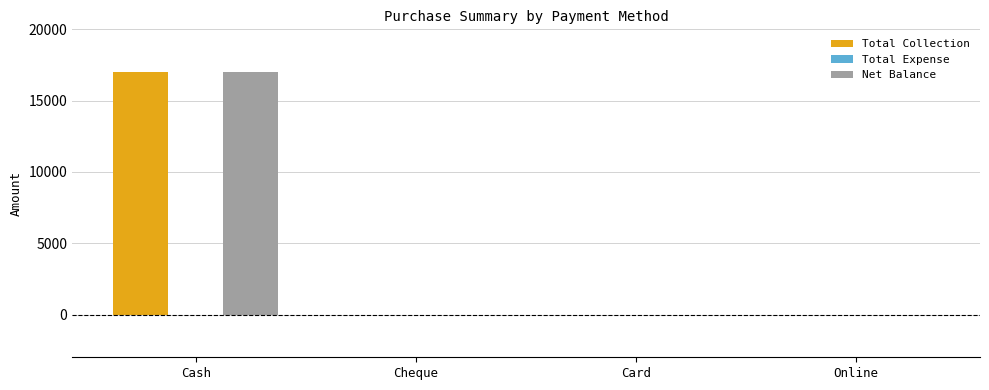

At which category is the sum across all series the highest?

Cash